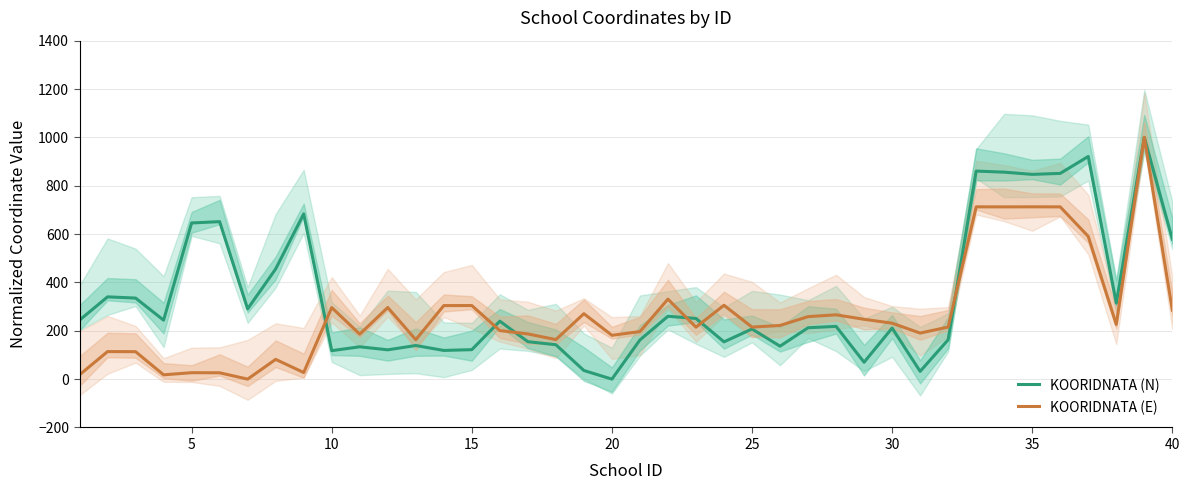

True or false: KOORIDNATA (E) has more than 0 points higher than both neighbors.

True